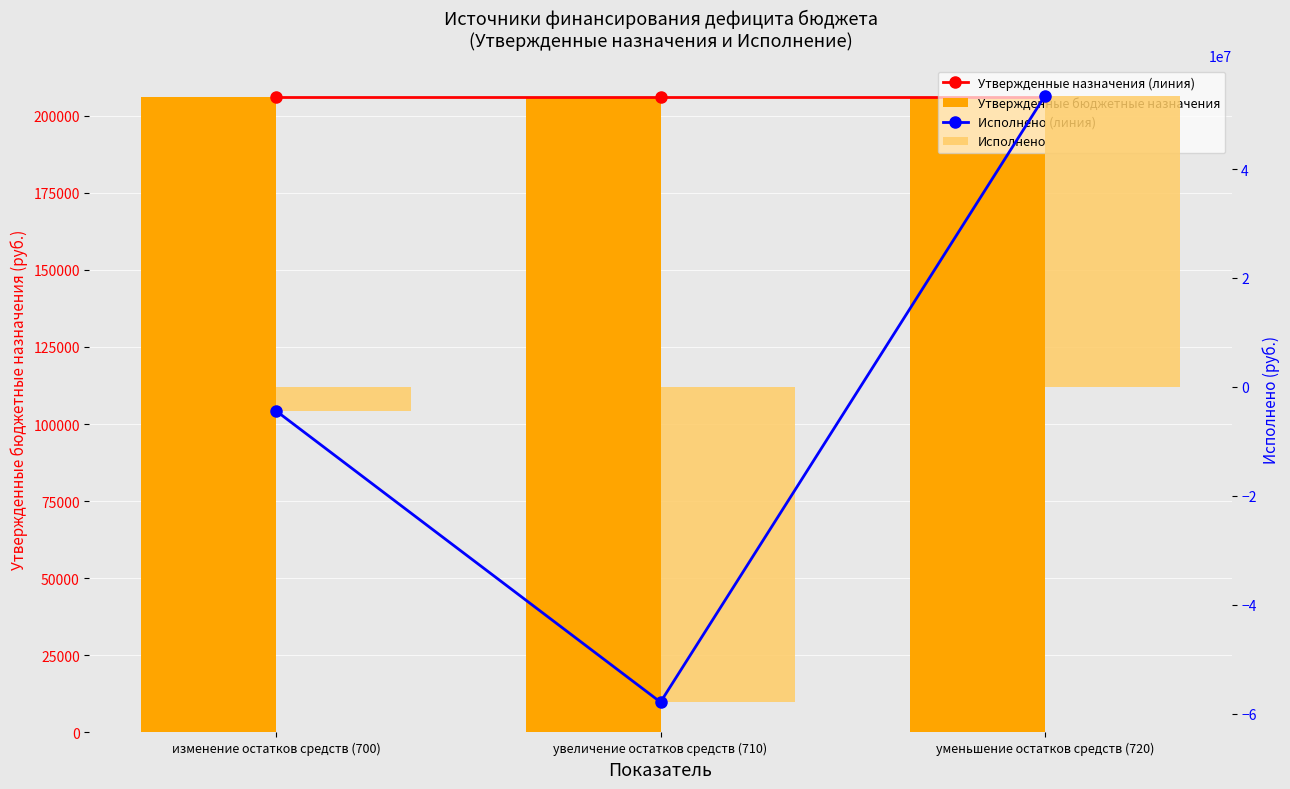

What are all the series names shown in the legend?

Утвержденные назначения (линия), Утвержденные бюджетные назначения, Исполнено (линия), Исполнено